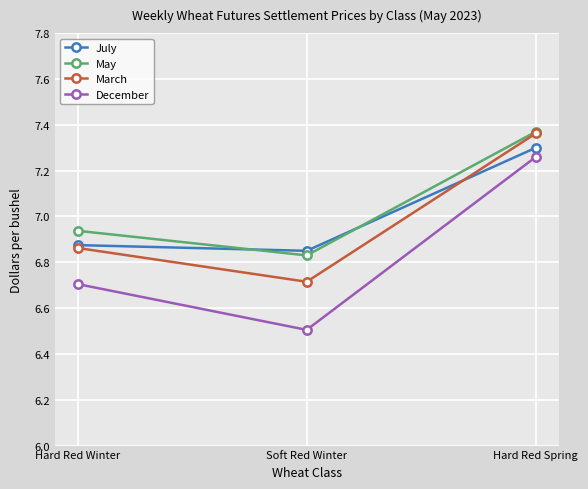

Count the number of categories in the chart.

3